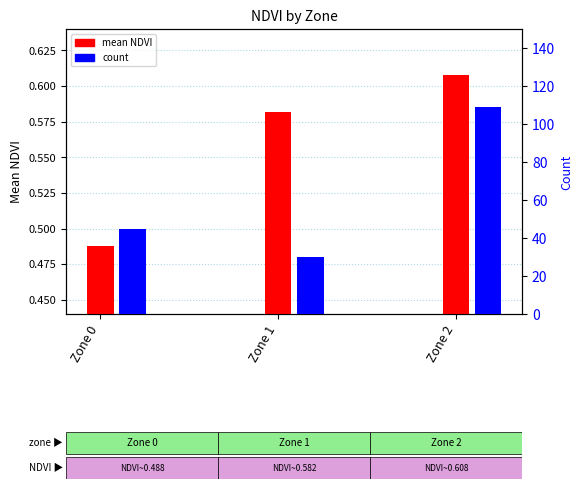

What are all the series names shown in the legend?

mean NDVI, count